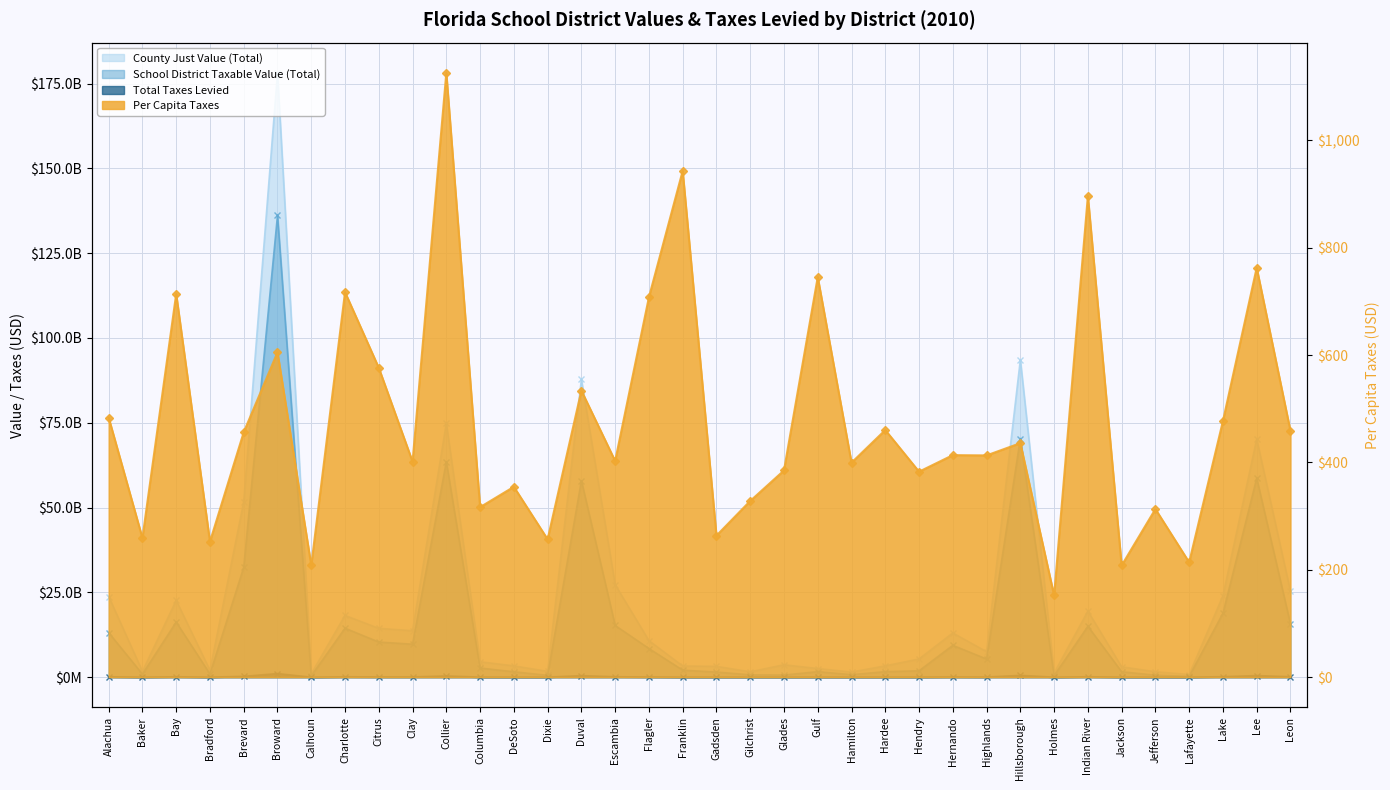

Reading right to left, what are all the values shown in this chart?

Leon=458.7	Lee=762.7	Lake=477.1	Lafayette=214.0	Jefferson=313.2	Jackson=208.1	Indian River=896.4	Holmes=152.2	Hillsborough=436.0	Highlands=413.2	Hernando=413.7	Hendry=382.9	Hardee=460.4	Hamilton=399.6	Gulf=745.4	Glades=385.2	Gilchrist=328.3	Gadsden=263.7	Franklin=943.1	Flagler=707.7	Escambia=402.7	Duval=534.0	Dixie=256.9	DeSoto=354.7	Columbia=316.8	Collier=1125.9	Clay=401.5	Citrus=576.3	Charlotte=717.3	Calhoun=208.2	Broward=605.4	Brevard=456.3	Bradford=252.4	Bay=713.9	Baker=259.2	Alachua=483.6